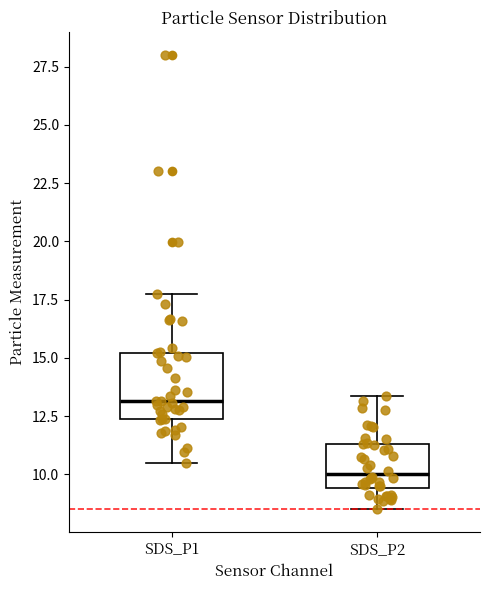

Which box's median line is the lowest?

SDS_P2